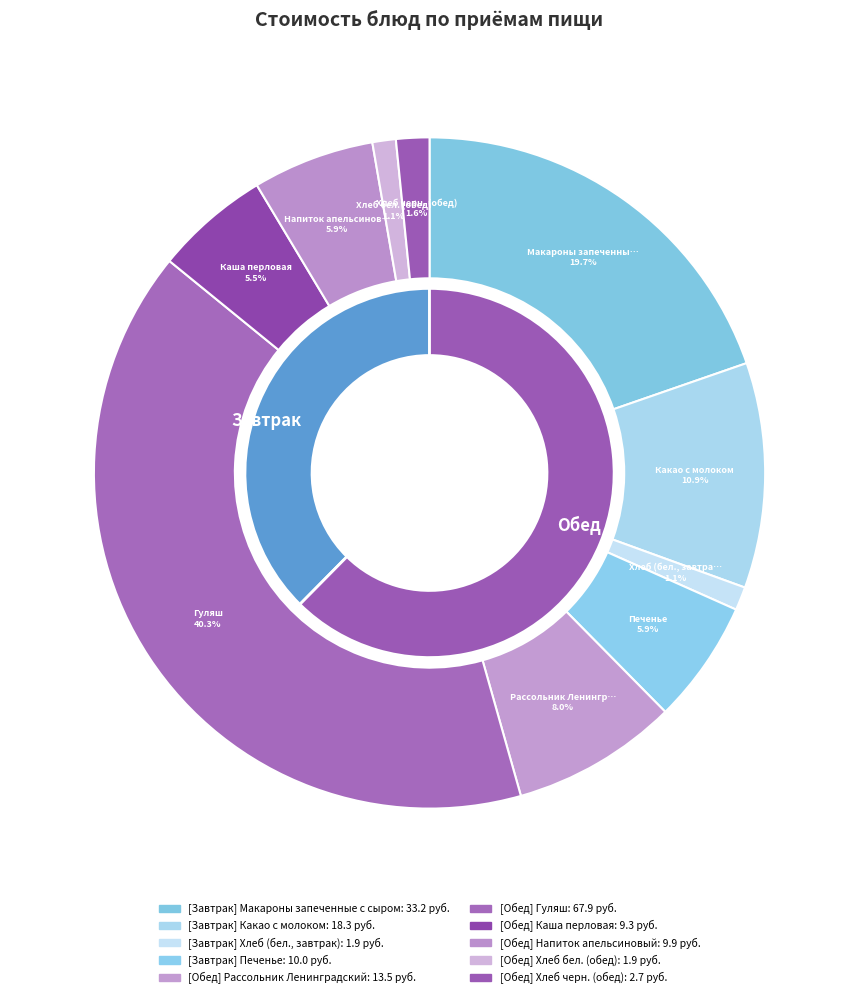

What percentage is the Каша перловая slice, to the nearest percent?

6%